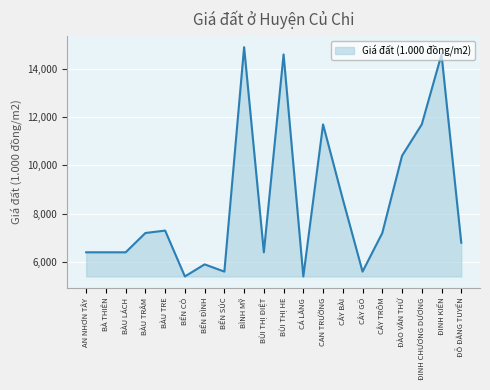

Reading left to right, transcribe all the data shown in this chart.

AN NHƠN TÂY=6400	BÀ THIÊN=6400	BÀU LÁCH=6400	BÀU TRÂM=7200	BÀU TRE=7300	BẾN CỎ=5400	BẾN ĐÌNH=5900	BẾN SÚC=5600	BÌNH MỸ=14900	BÙI THỊ ĐIỆT=6400	BÙI THỊ HE=14600	CÁ LĂNG=5400	CAN TRƯỜNG=11700	CÂY BÀI=8600	CÂY GÕ=5600	CÂY TRÔM=7200	ĐÀO VĂN THỬ=10400	ĐINH CHƯƠNG DƯƠNG=11700	ĐINH KIẾN=14600	ĐỖ ĐĂNG TUYẾN=6800